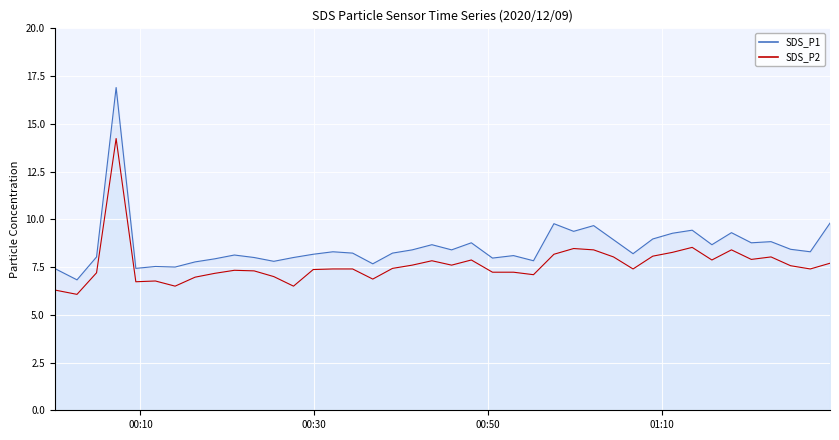

How many lines are shown in the chart?

2